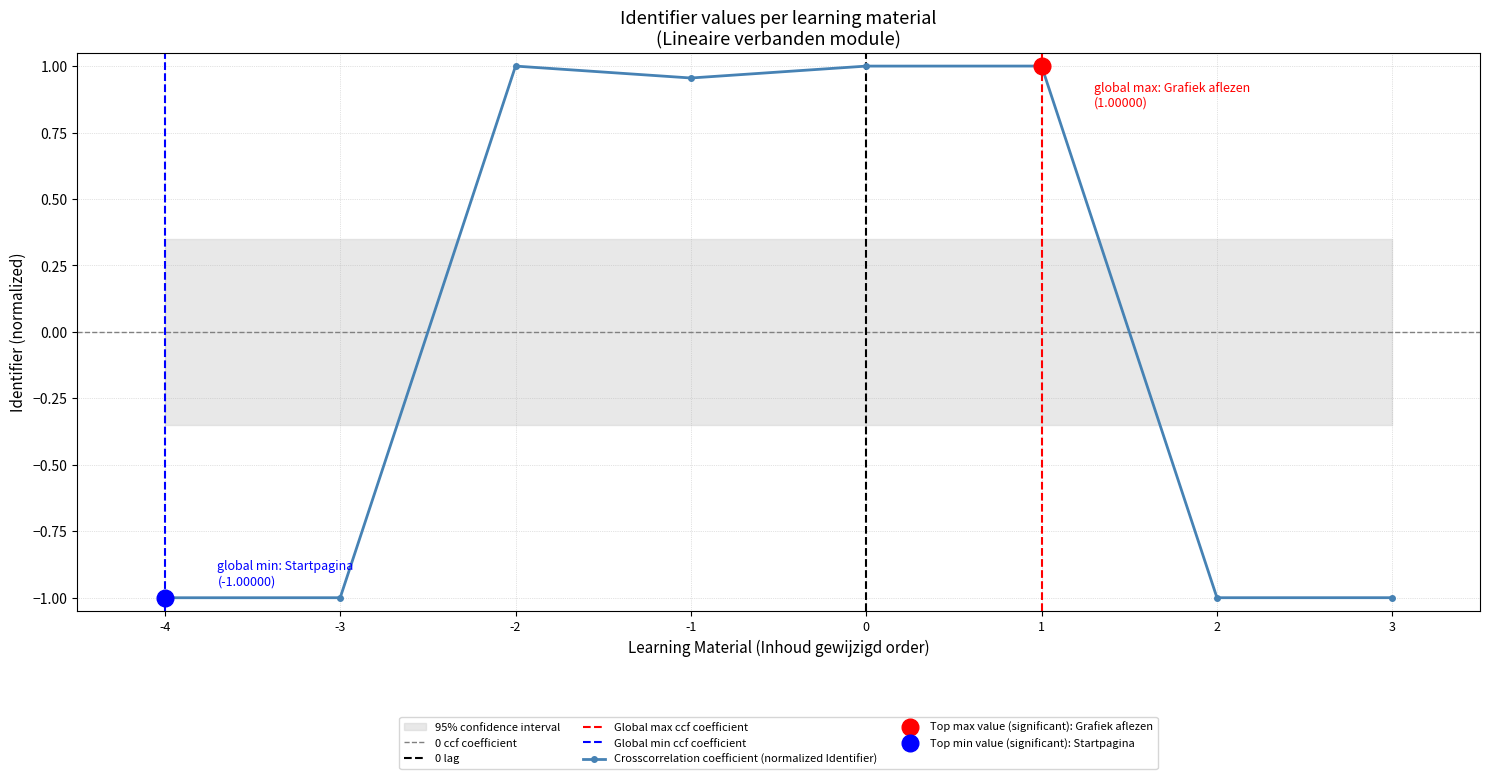

Is it true that Crosscorrelation coefficient (normalized Identifier) equals 1.5 at 0?

False